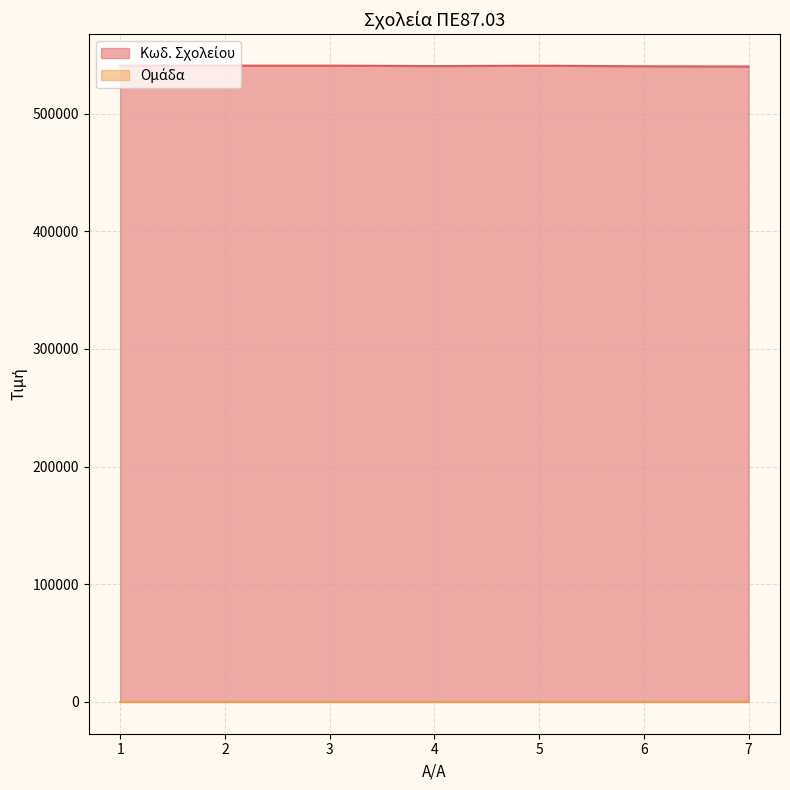

At which category is the sum across all series the highest?

3